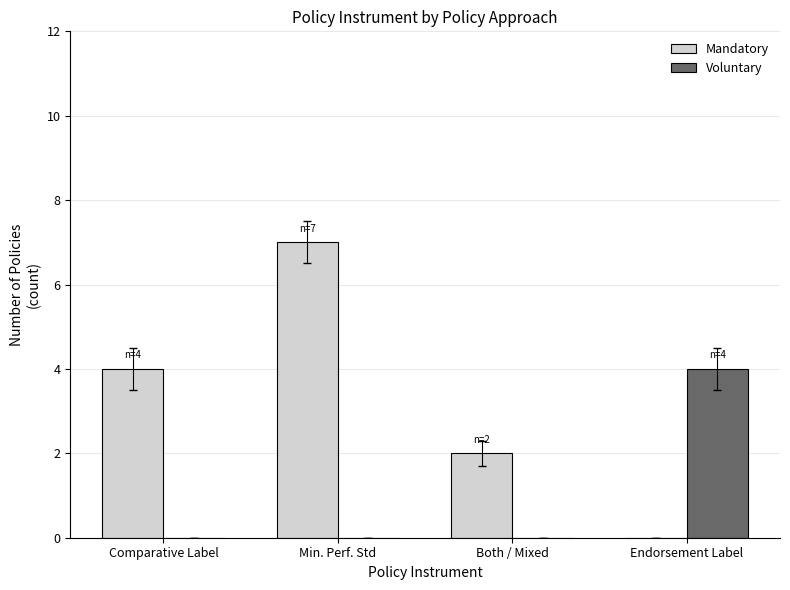

How many categories are shown in the chart?

4